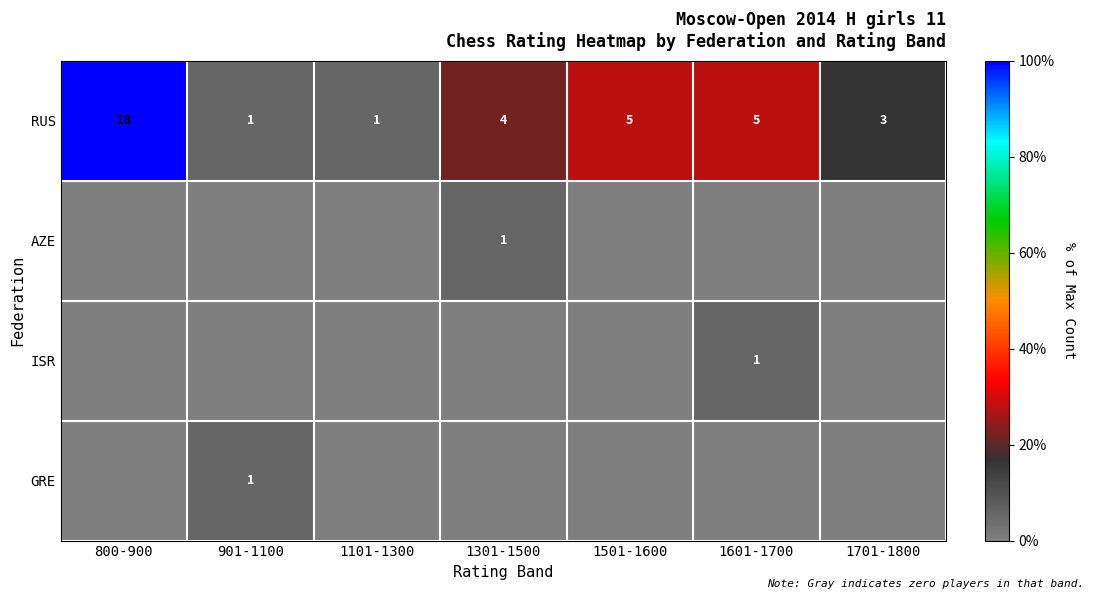

Between 901-1100 and 1501-1600, which is larger?

1501-1600